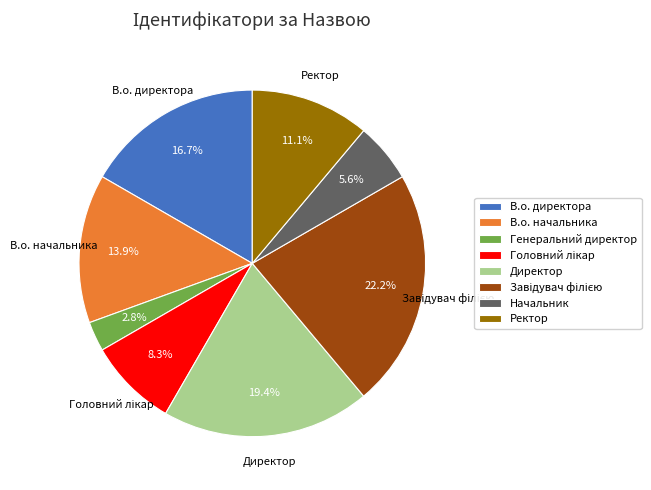

Which category has the smallest portion of the pie?

Генеральний директор